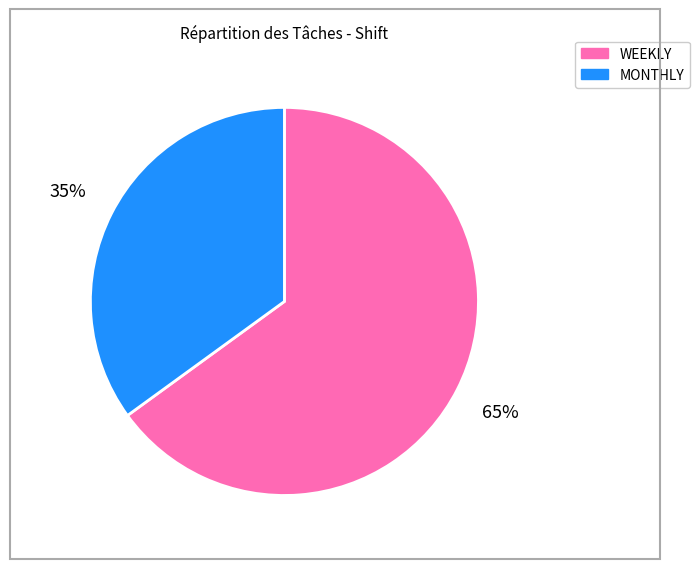

To the nearest percent, what is the average slice percentage?

50%